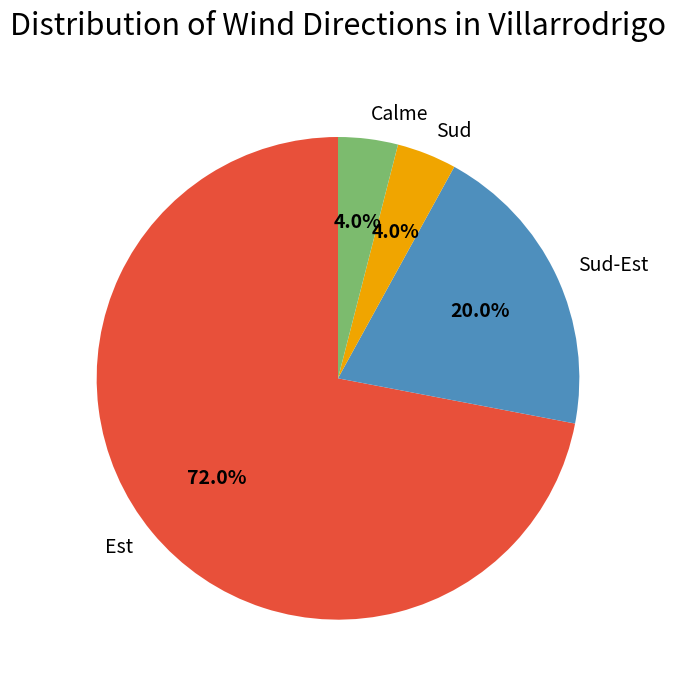

To the nearest percent, what is the average slice percentage?

25%